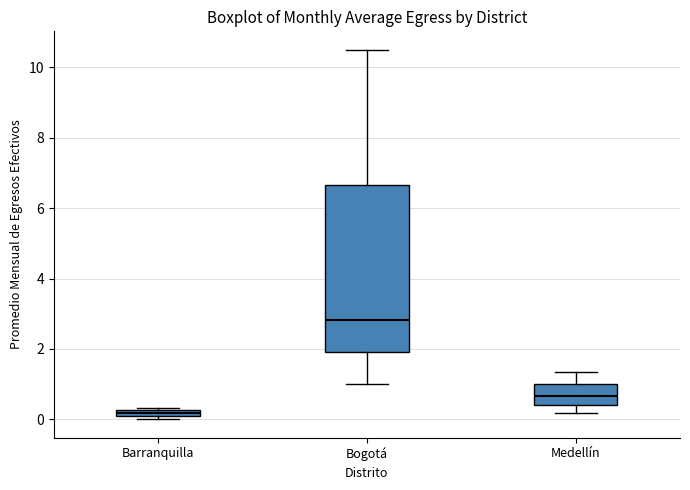

Which box has the lowest median line?

Barranquilla